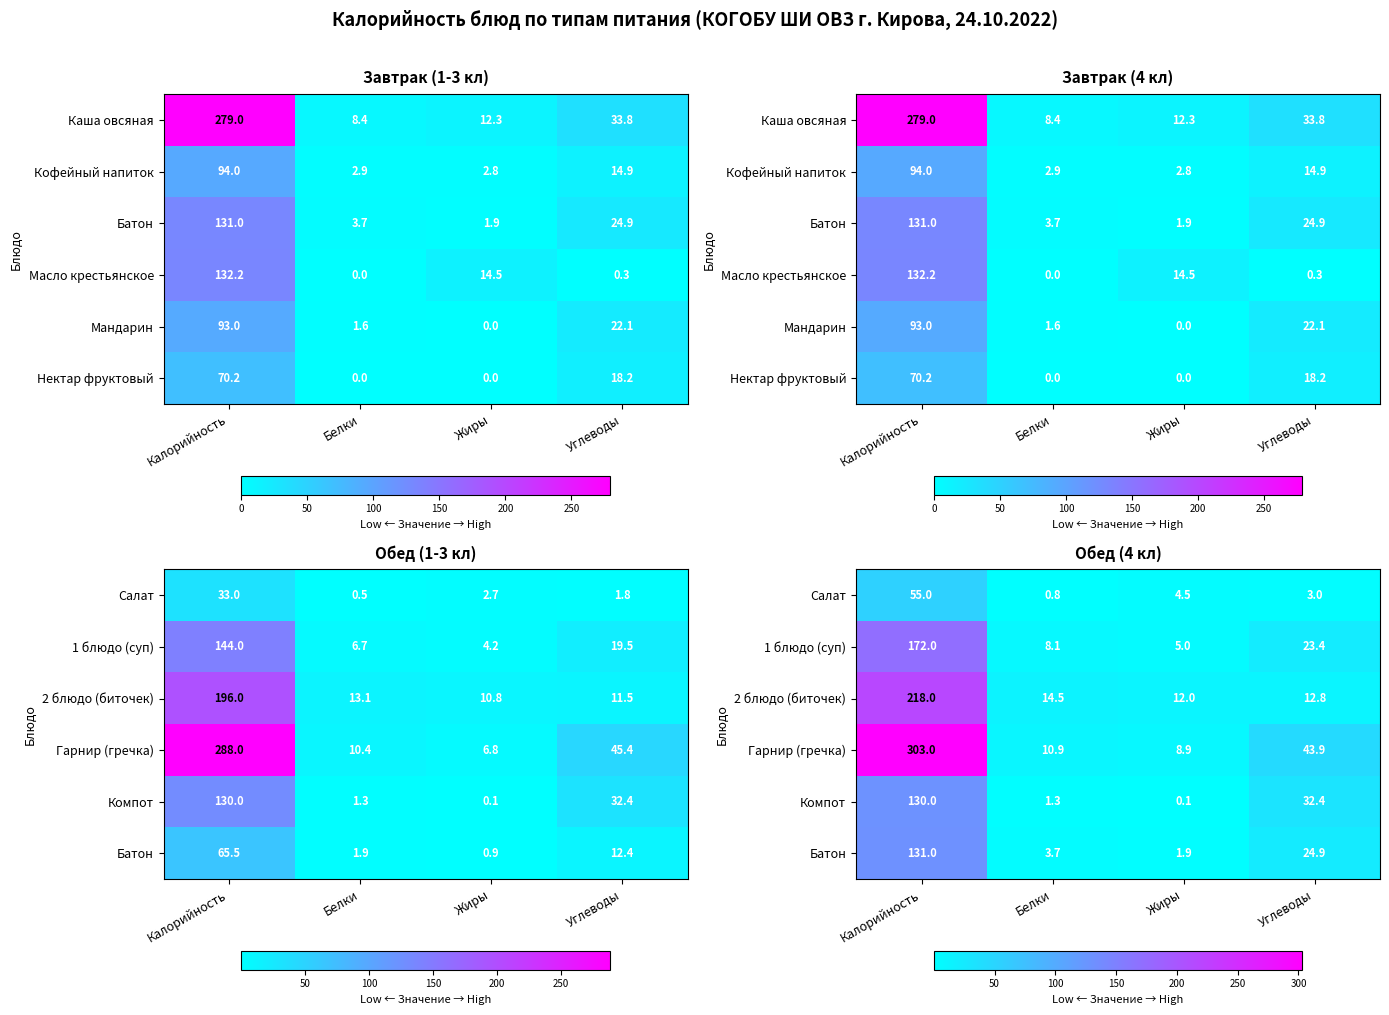

At how many categories does at least one series exceed 98?

1